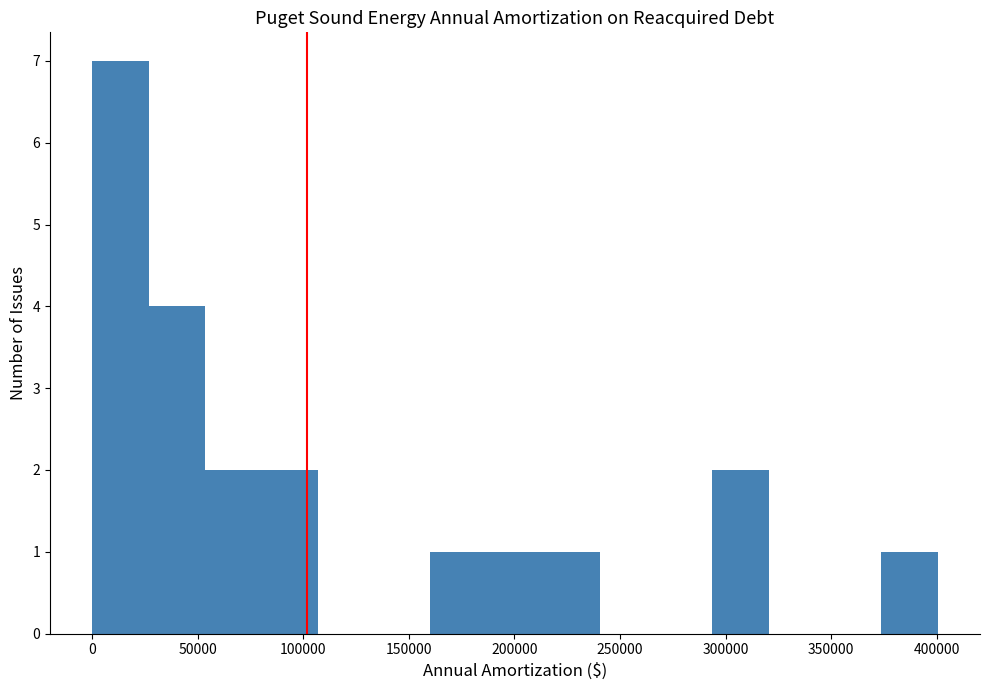

Which range on the x-axis has the tallest bar?

0 to 25000